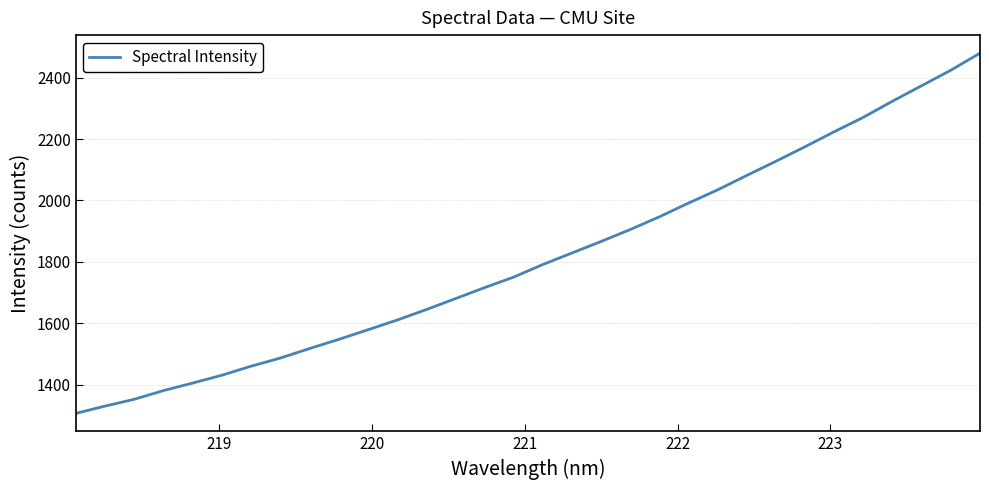

Reading right to left, extract all data points from this chart.

2480.0	2424.4	2373.9	2323.6	2271.0	2224.0	2175.1	2127.7	2081.5	2034.5	1991.4	1946.7	1905.1	1866.2	1828.7	1791.1	1750.0	1715.7	1679.7	1644.0	1609.9	1578.2	1547.0	1517.0	1486.2	1459.7	1430.2	1404.7	1380.2	1351.9	1329.7	1306.0